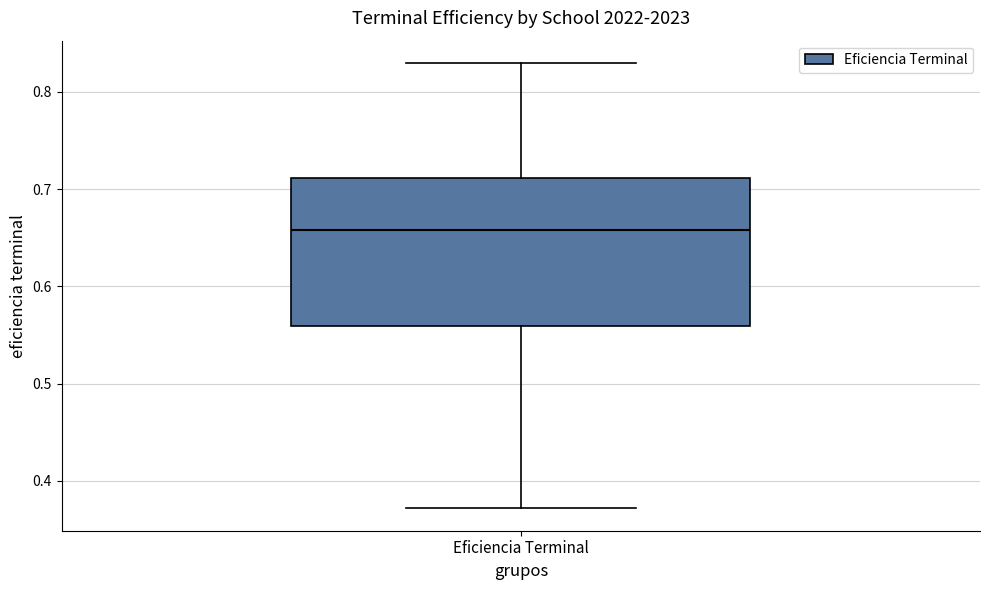

Where does the upper whisker of the box for Eficiencia Terminal end on the y-axis? The values are not printed on the chart, so give them approximately, as read against the axis.

0.83